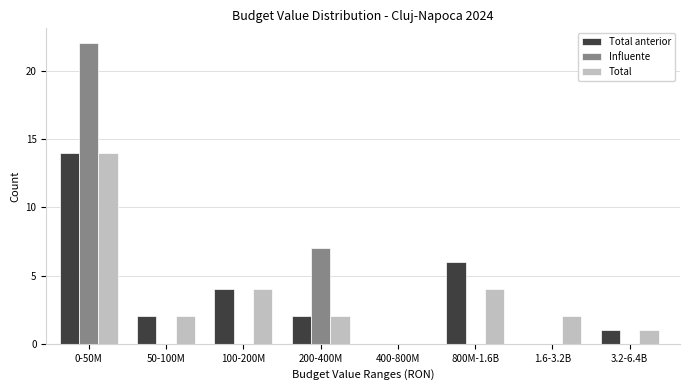

Reading left to right, extract all data points from this chart.

Total anterior: 0-50M=14	50-100M=2	100-200M=4	200-400M=2	400-800M=0	800M-1.6B=6	1.6-3.2B=0	3.2-6.4B=1
Influente: 0-50M=22	50-100M=0	100-200M=0	200-400M=7	400-800M=0	800M-1.6B=0	1.6-3.2B=0	3.2-6.4B=0
Total: 0-50M=14	50-100M=2	100-200M=4	200-400M=2	400-800M=0	800M-1.6B=4	1.6-3.2B=2	3.2-6.4B=1